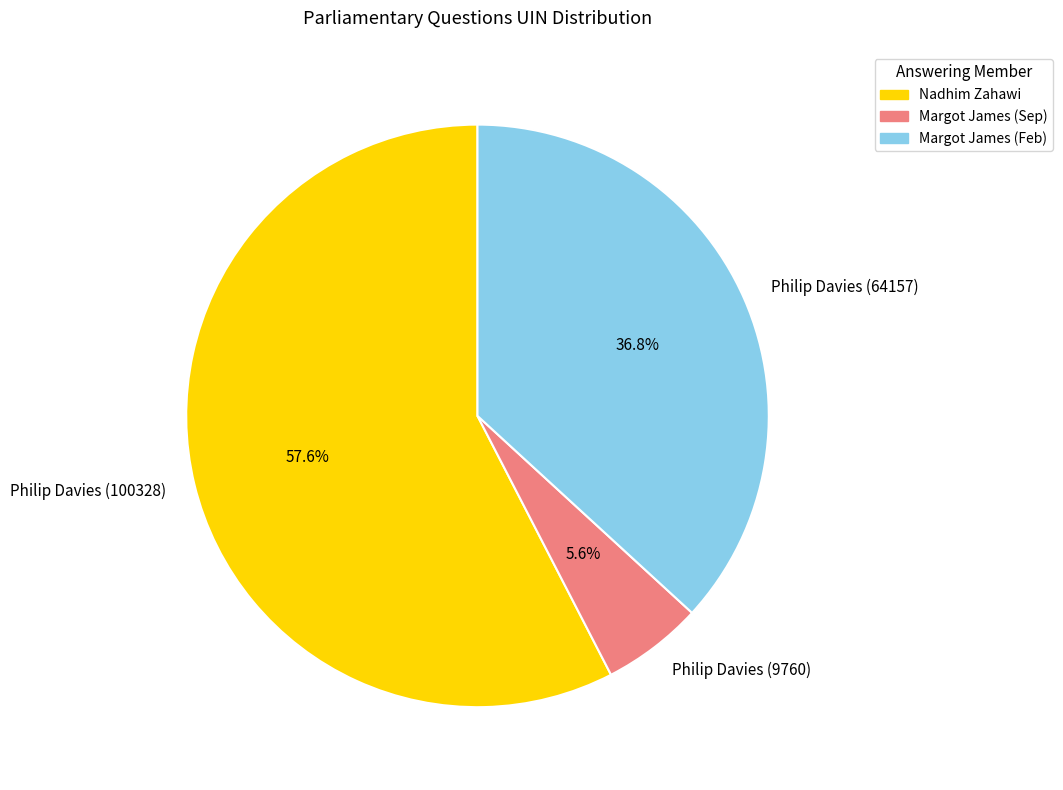

Between Nadhim Zahawi and Margot James (Sep), which is larger?

Nadhim Zahawi